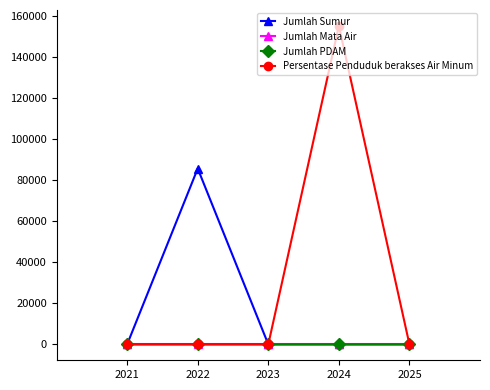

Count the number of data series in this chart.

4